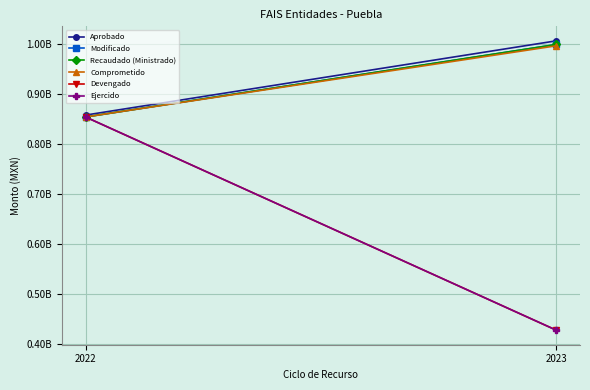

Rank the series at 2023 from highest to lowest value.

Aprobado, Modificado, Recaudado (Ministrado), Comprometido, Devengado, Ejercido